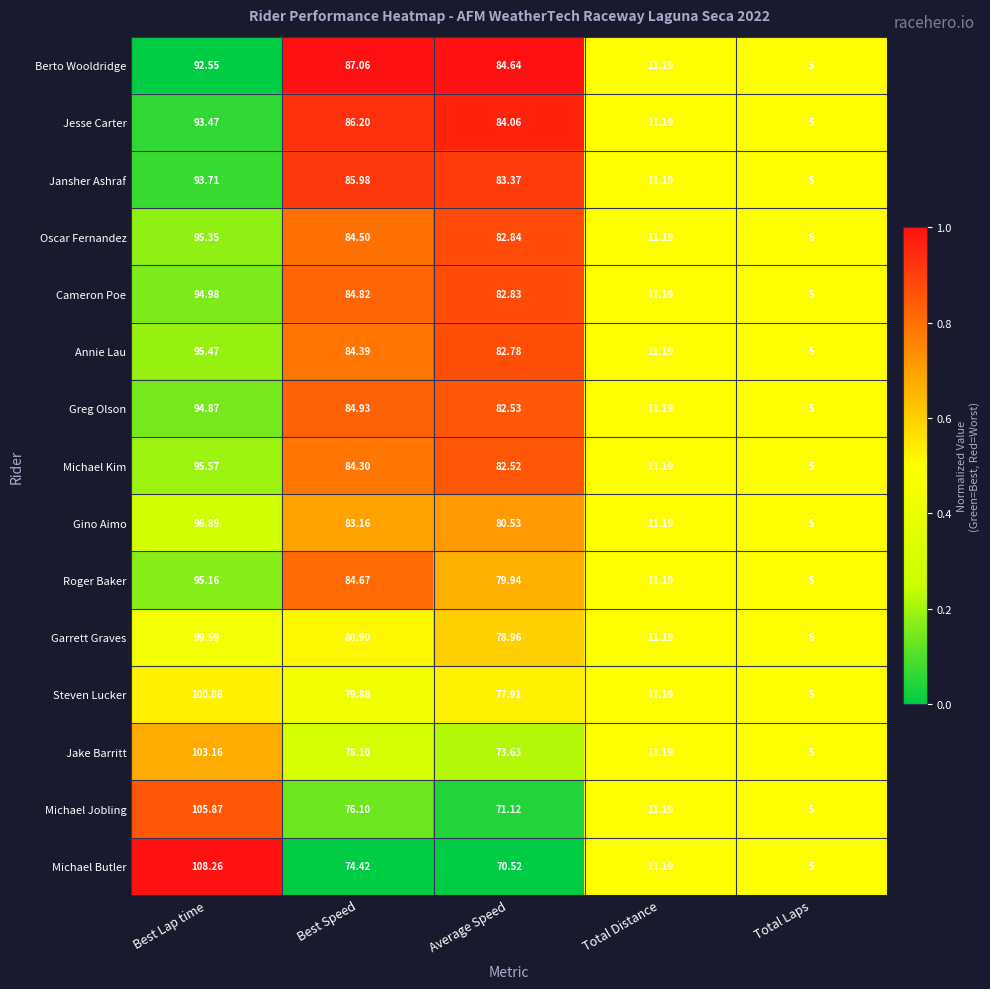

At which category does the chart reach its minimum across all series?

Total Laps